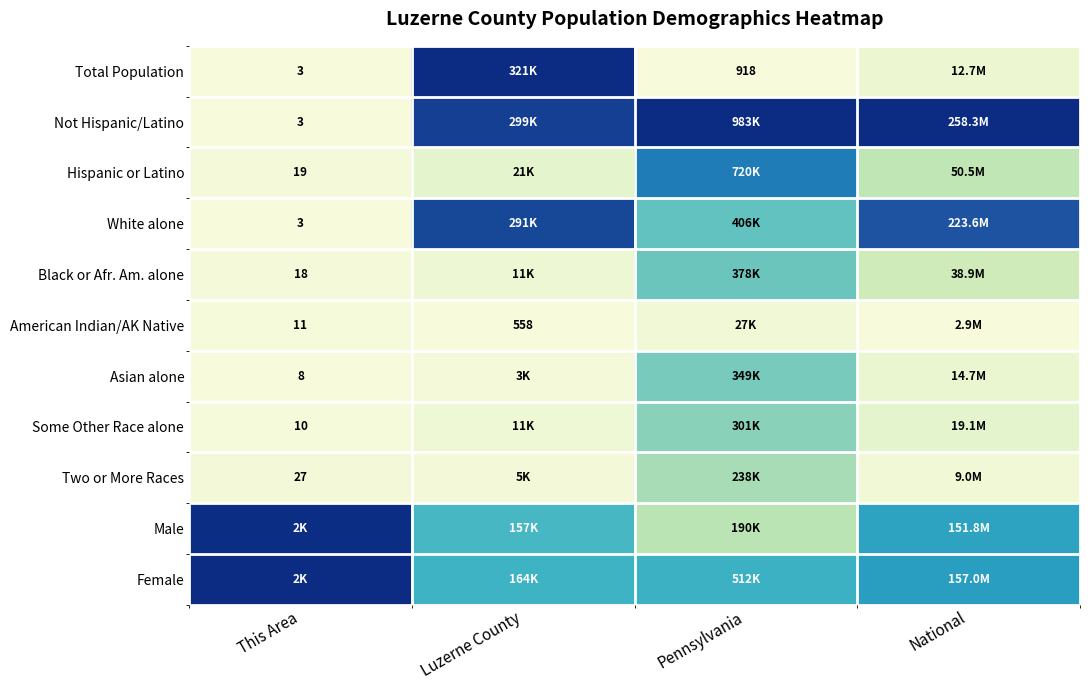

At which label is Hispanic or Latino closest to 0?

This Area